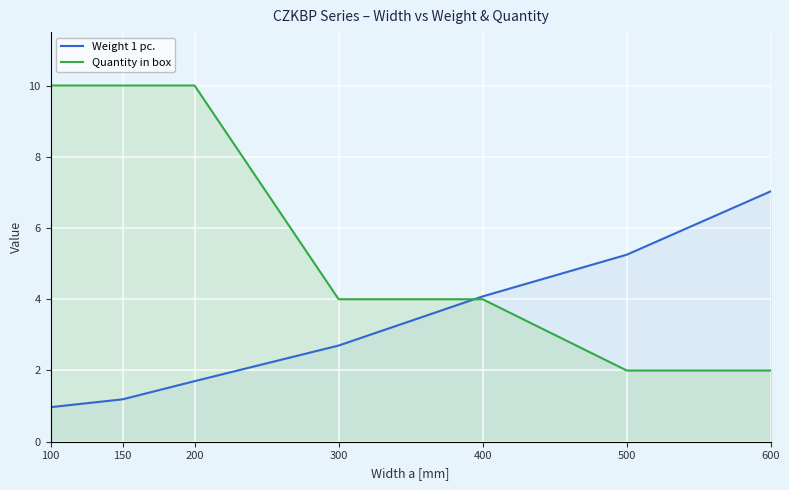

What is the sum of the Quantity in box values at 300 and 200?

14.0